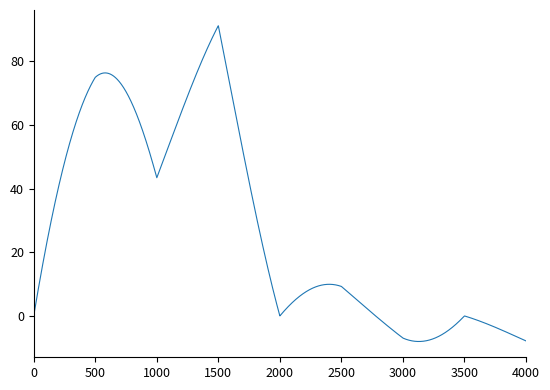

What is the greatest value displayed?

91.2